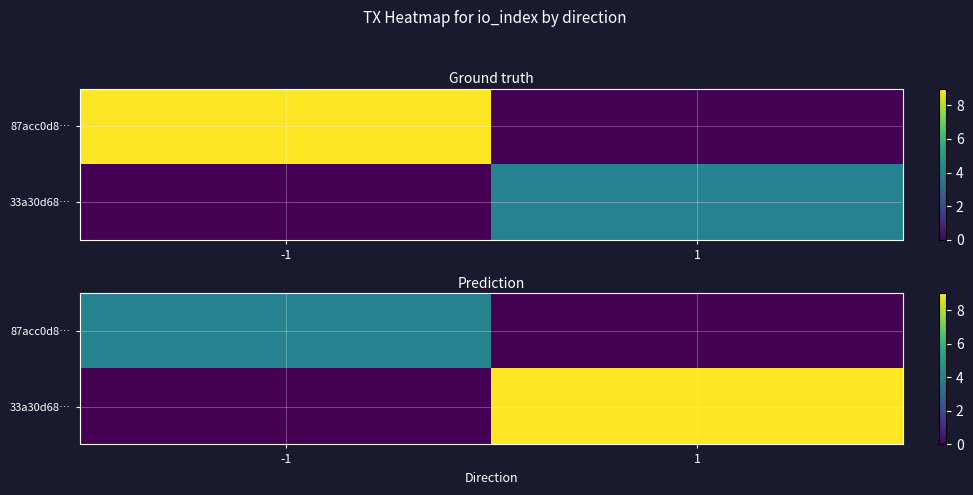

Is it true that 87acc0d8… equals 1 at -1?

False